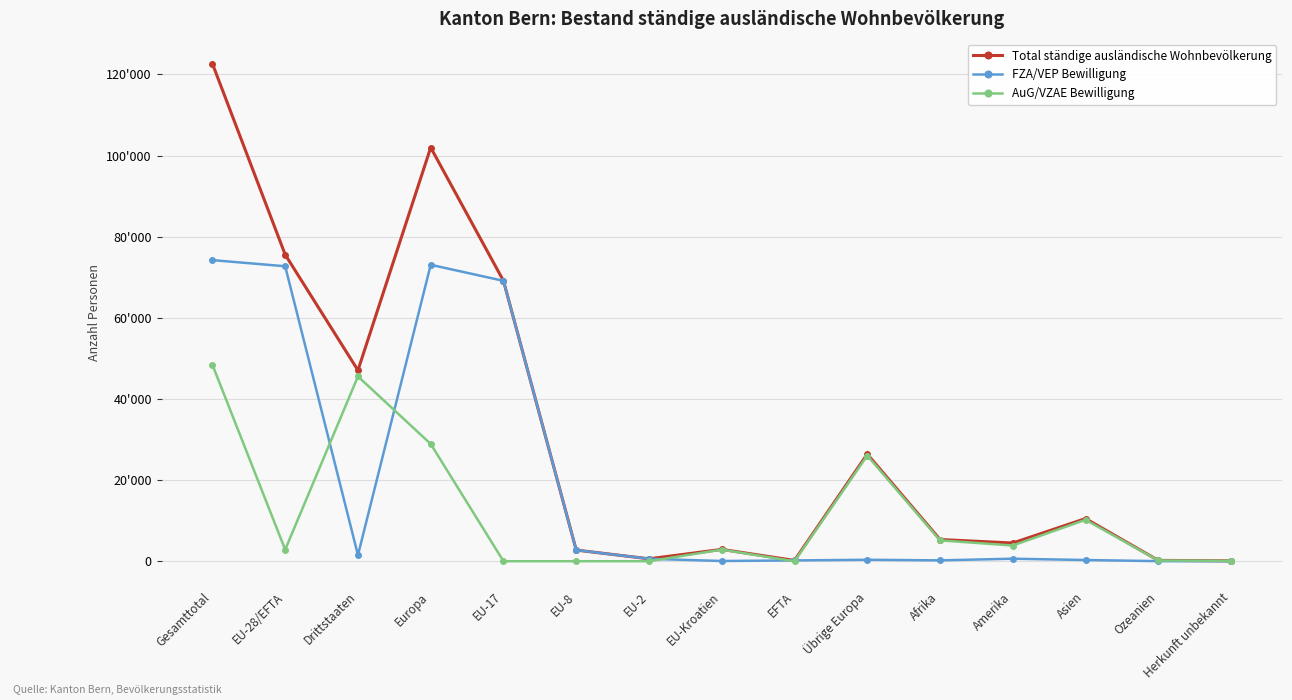

What is the label of the 2nd point from the right?

Ozeanien